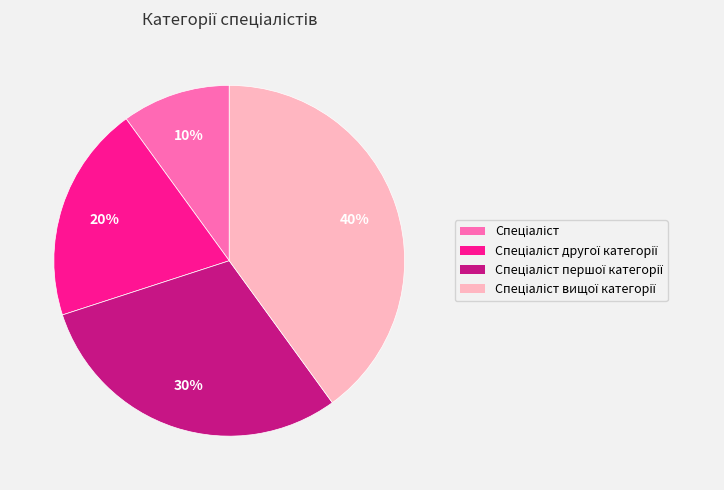

To the nearest percent, what is the average slice percentage?

25%